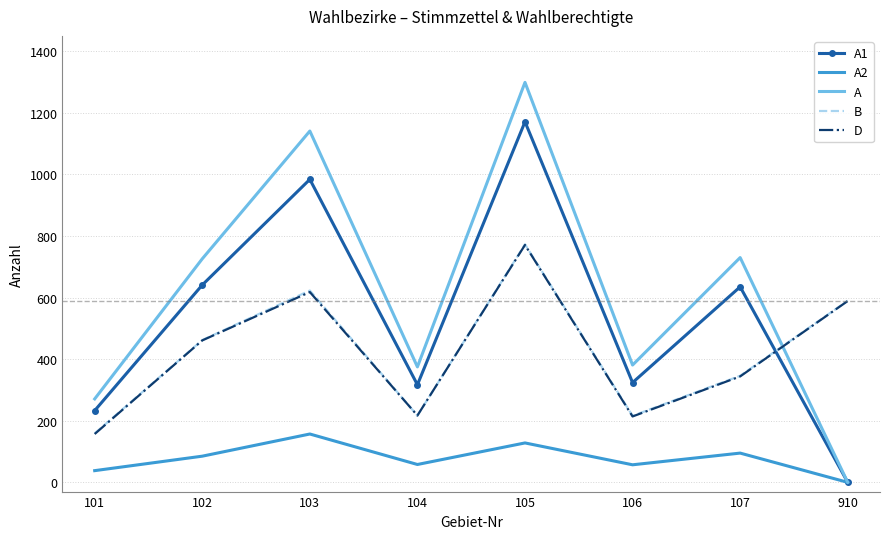

Is the value of A2 at 107 greater than the value of B at 104?

No